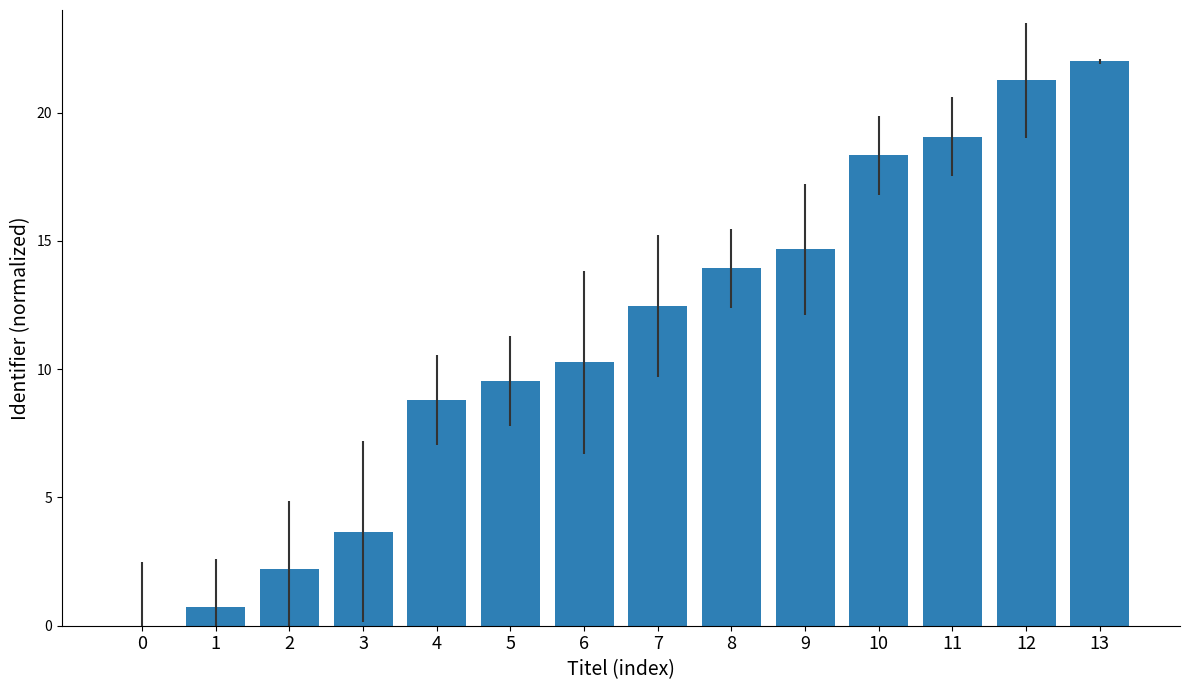

What is the change in value from 0 to 9?

+14.7